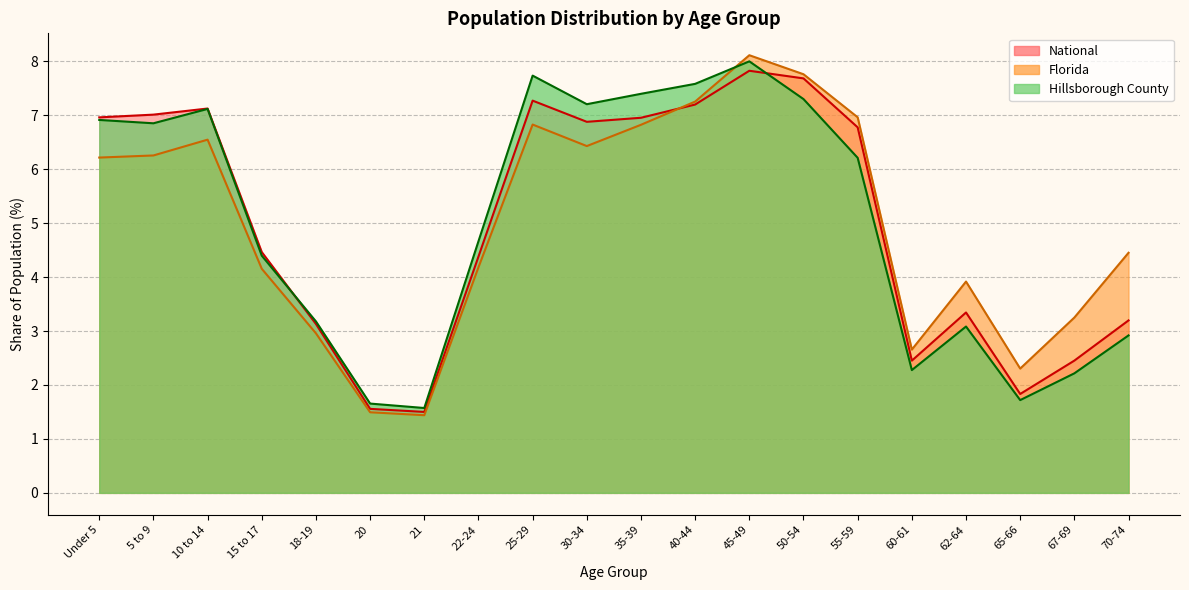

What is the maximum value shown in the chart?

8.1